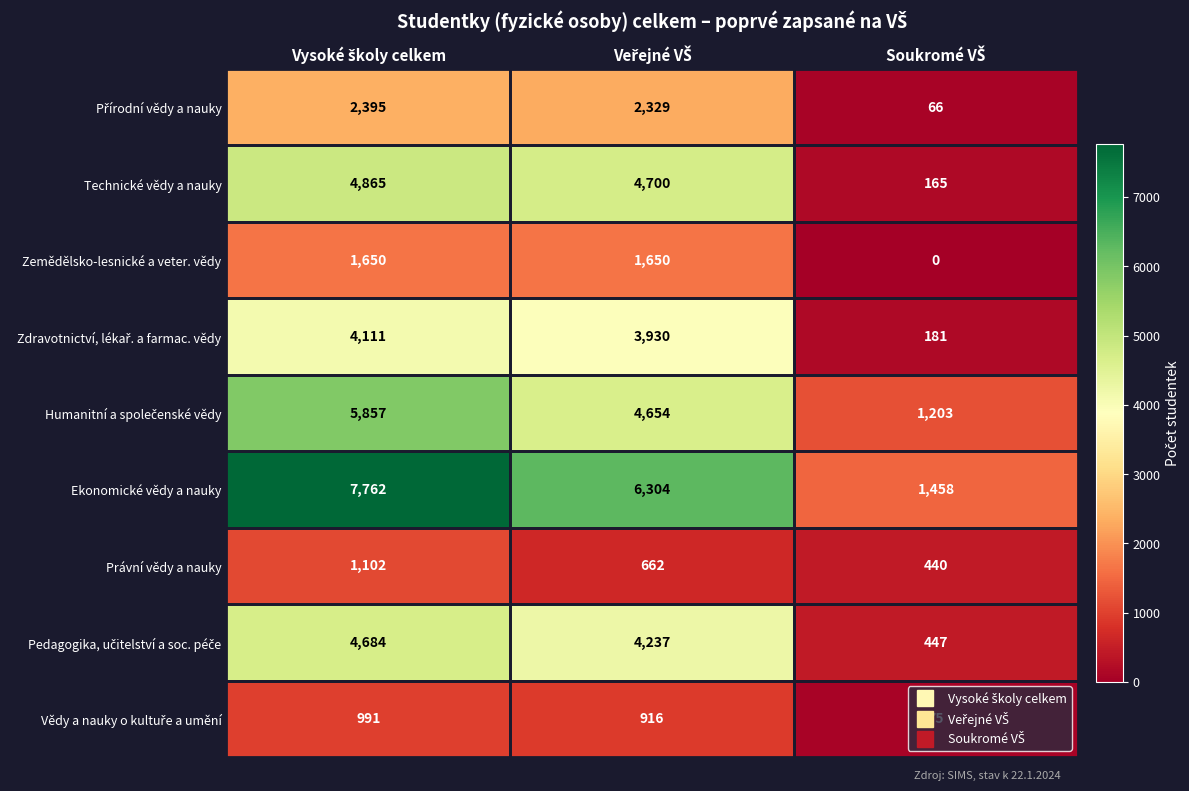

Which series has the largest range (max minus min)?

Ekonomické vědy a nauky